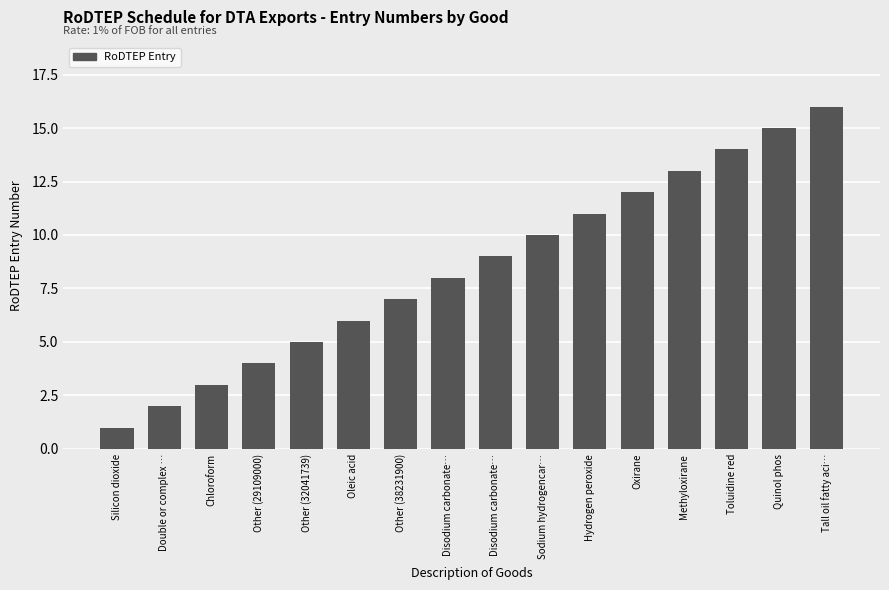

Between Tall oil fatty aci… and Methyloxirane, which is larger?

Tall oil fatty aci…